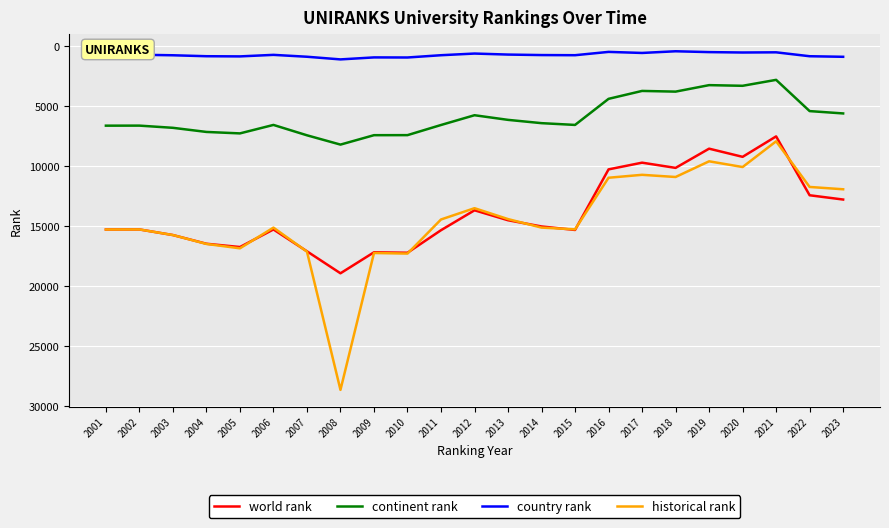

How many lines are shown in the chart?

4